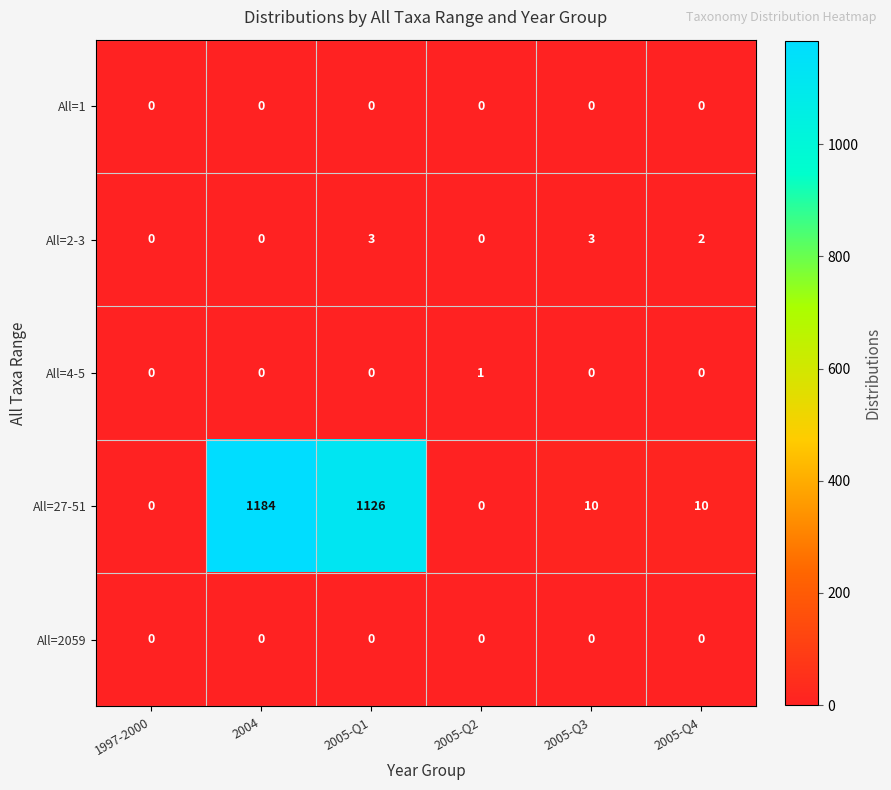

True or false: All=2059 has a value of 0 at 2005-Q2.

True